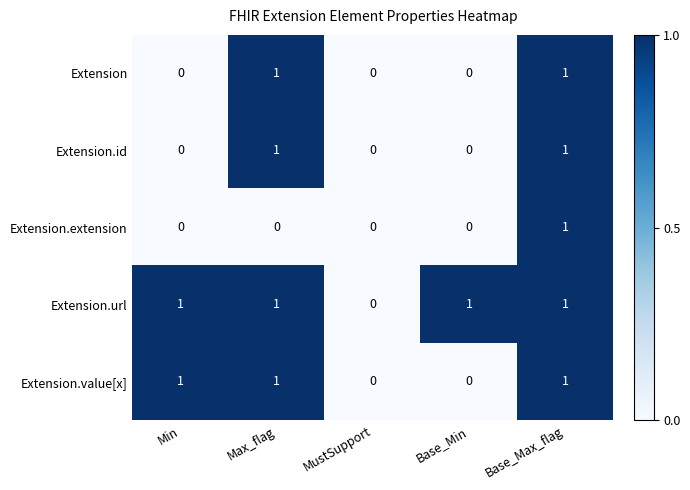

How many distinct data groups are displayed?

5